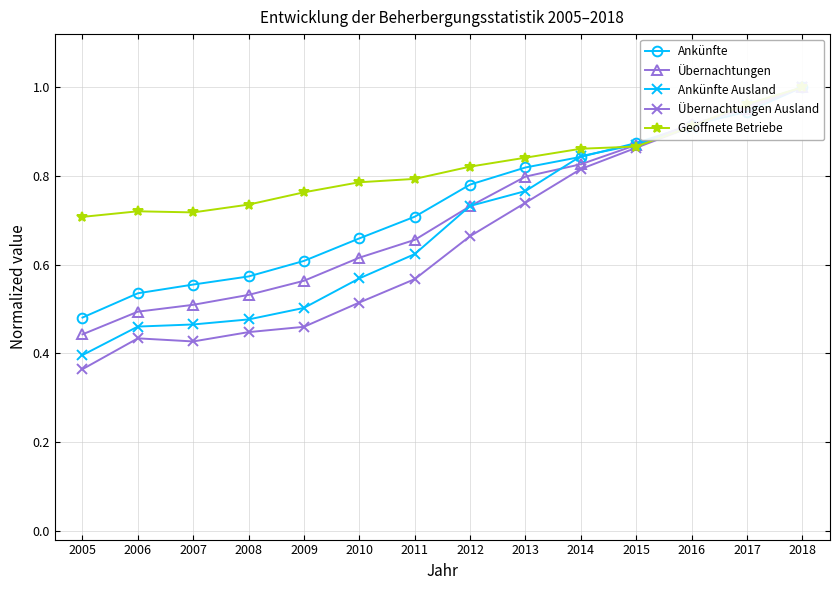

True or false: Übernachtungen and Ankünfte Ausland intersect in this chart.

True